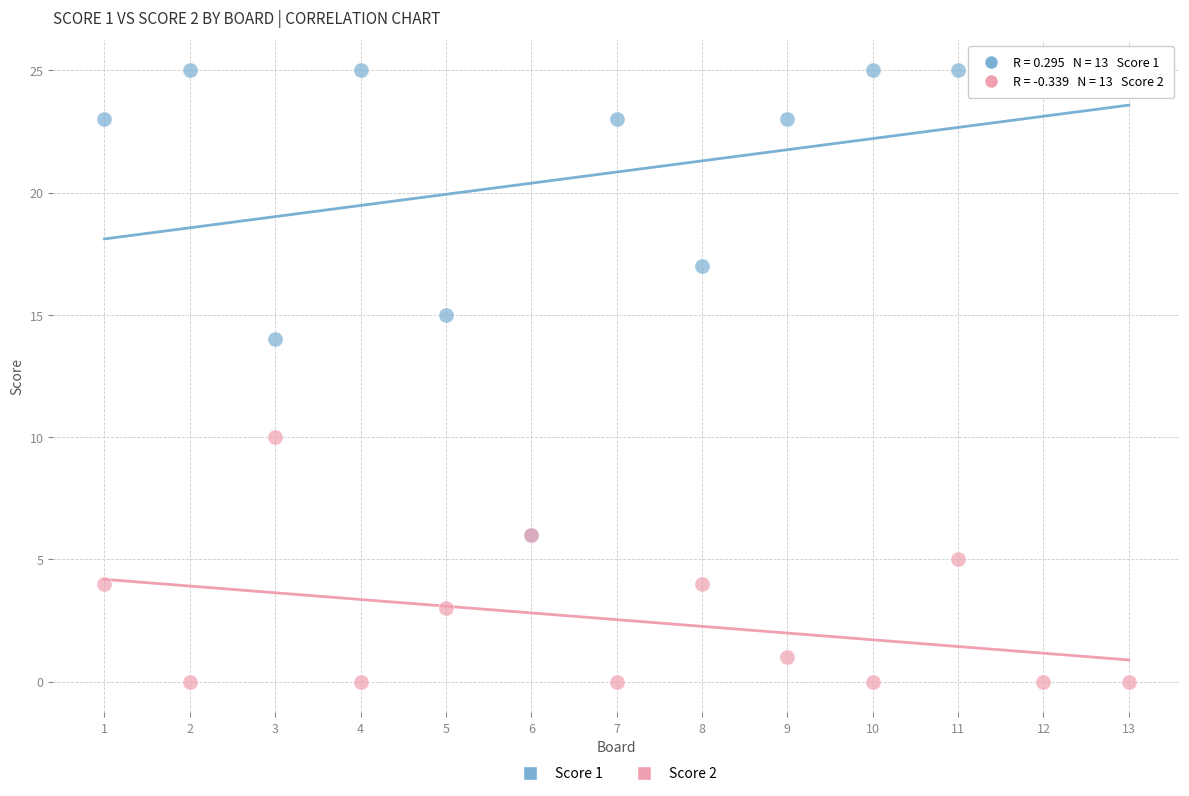

Which series contains the highest Y value?

Score 1